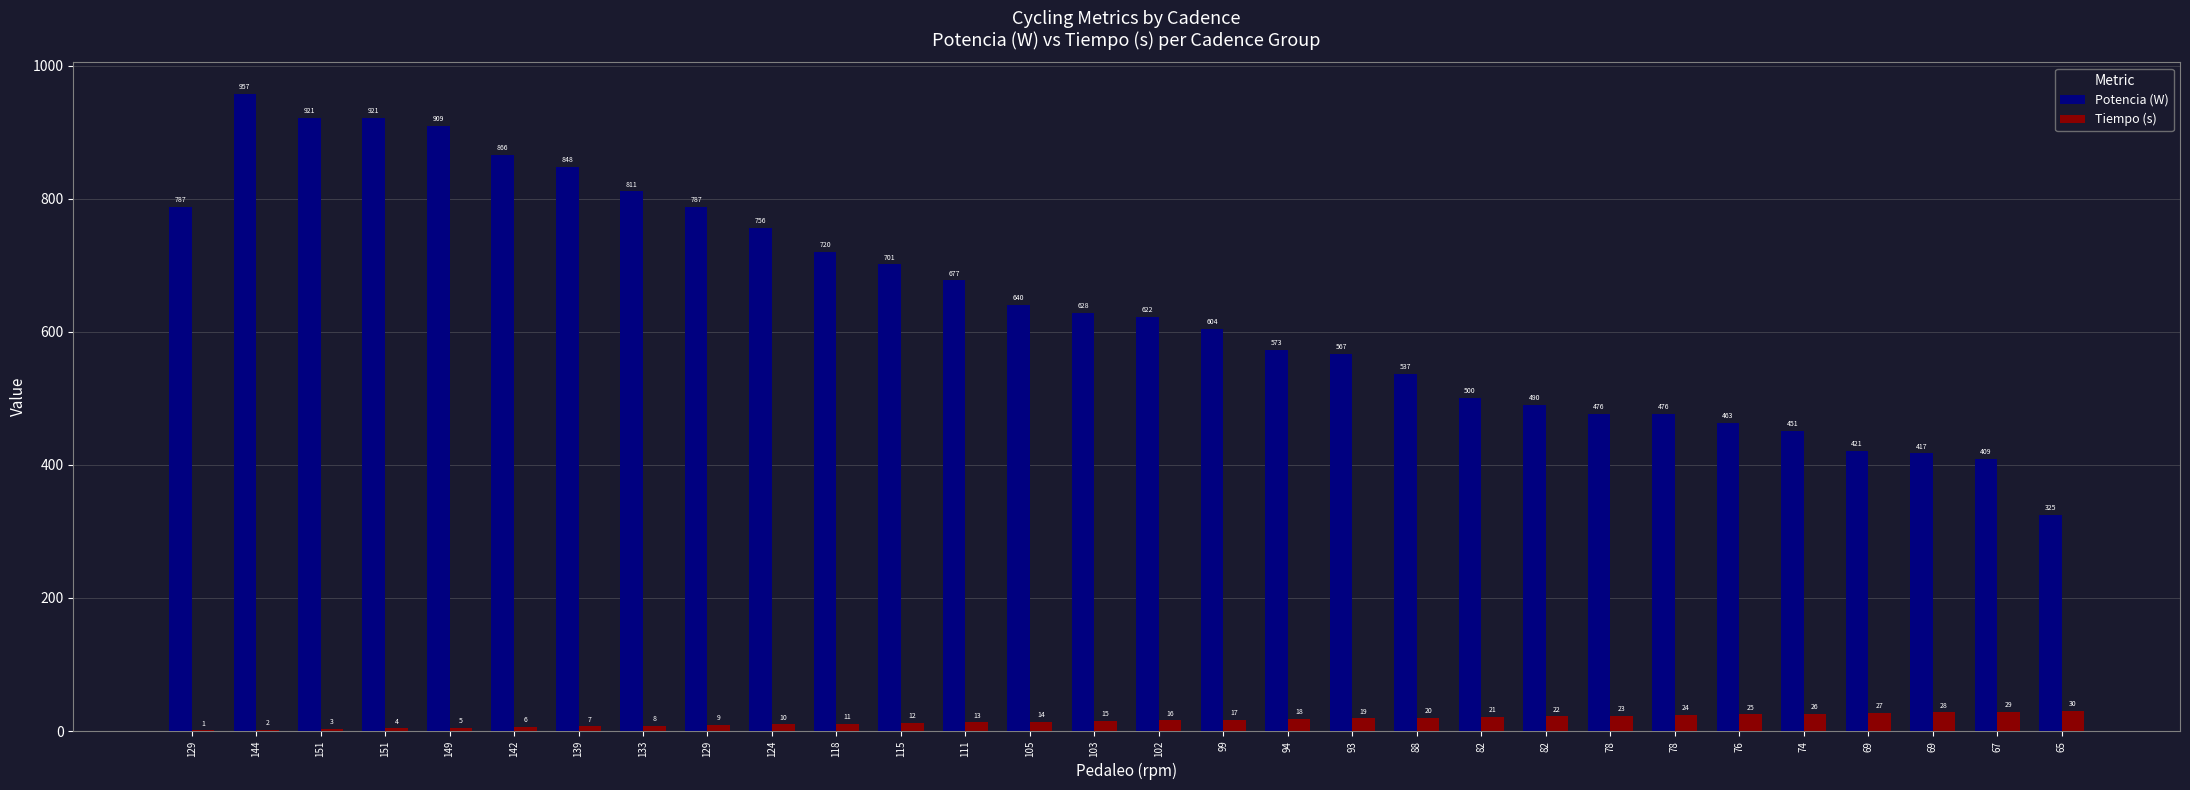

What are all the series names shown in the legend?

Potencia (W), Tiempo (s)